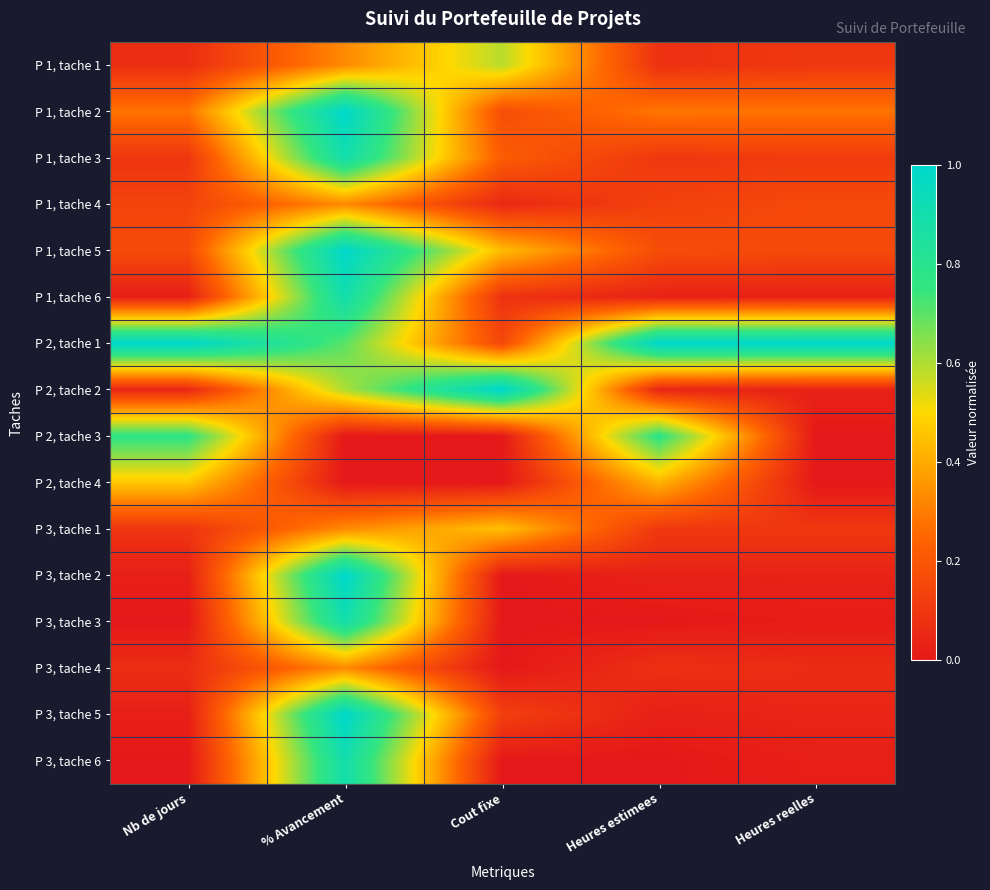

At how many categories does at least one series exceed 0?

5